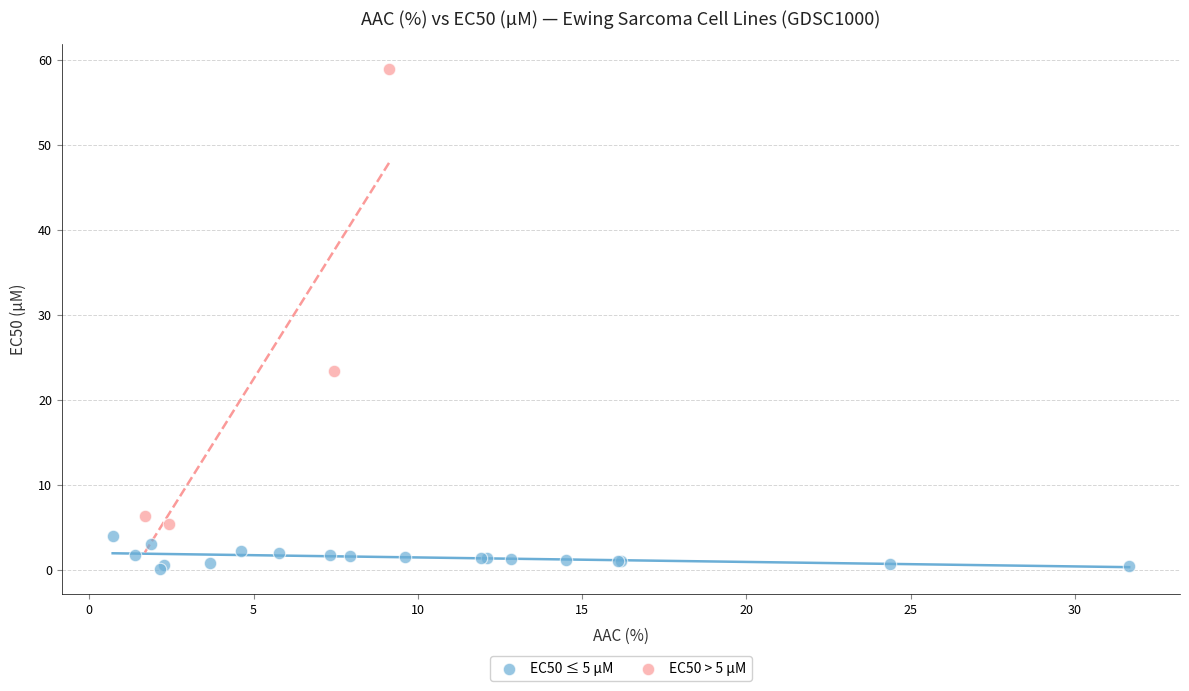

Which series has the widest spread of Y values?

EC50 > 5 µM